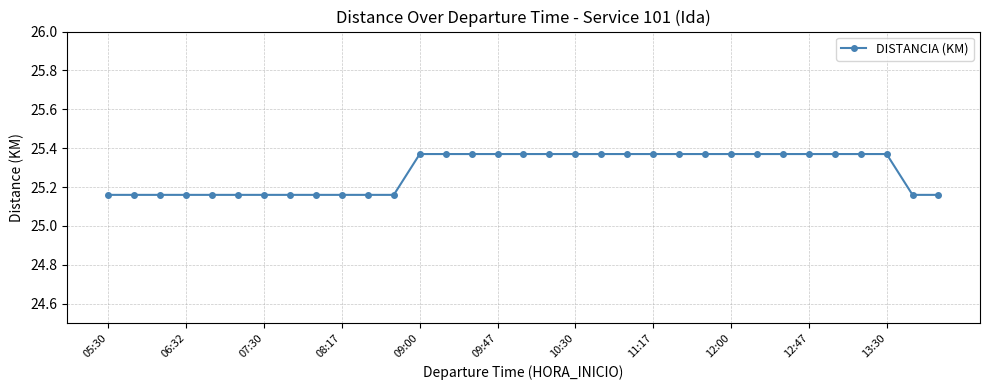

What is the average value?

25.3